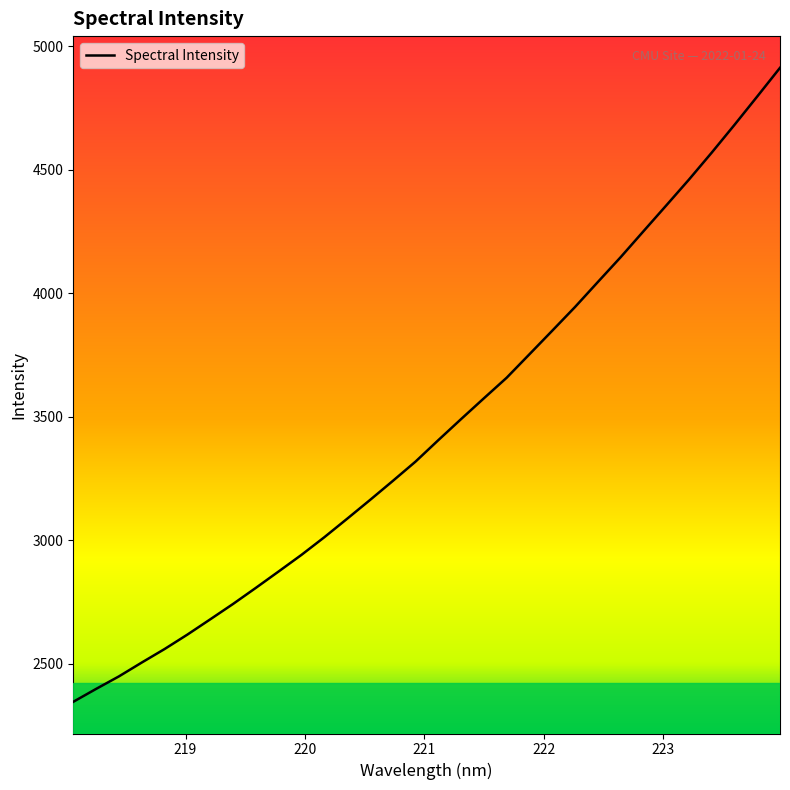

What is the greatest value displayed?

4912.9